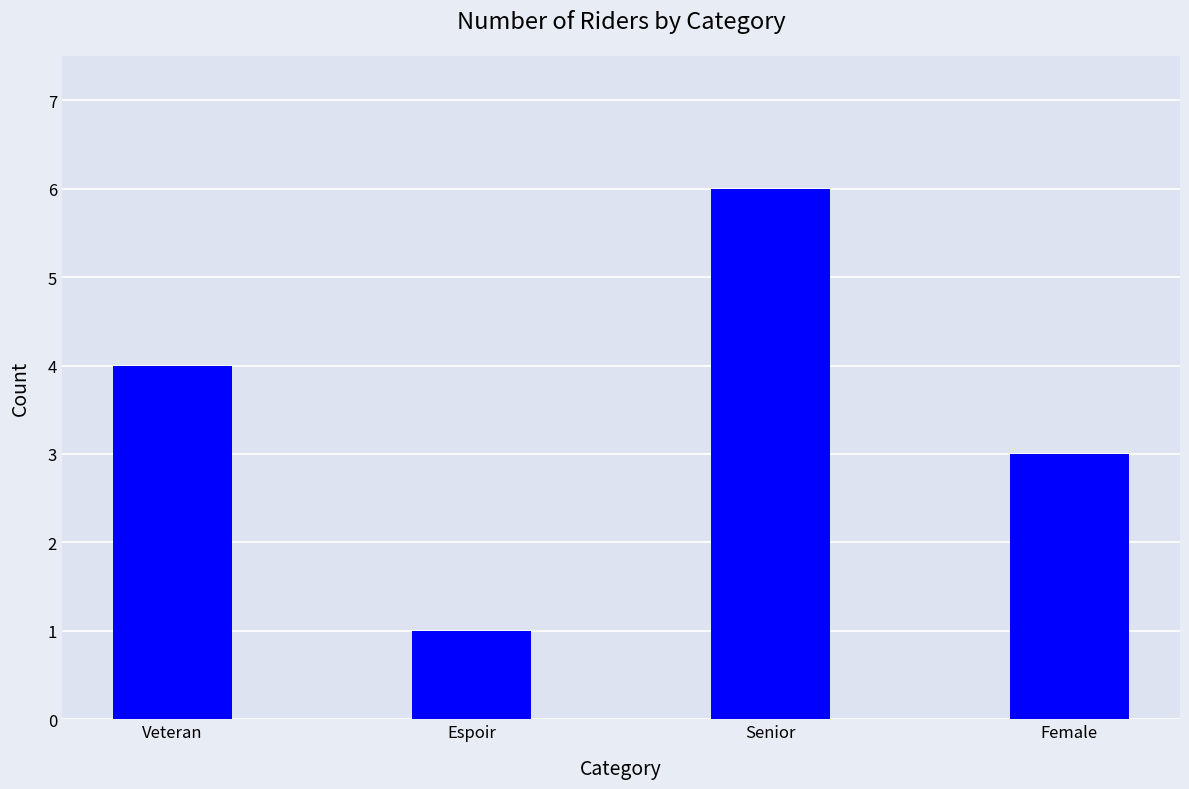

Reading left to right, transcribe all the data shown in this chart.

4	1	6	3